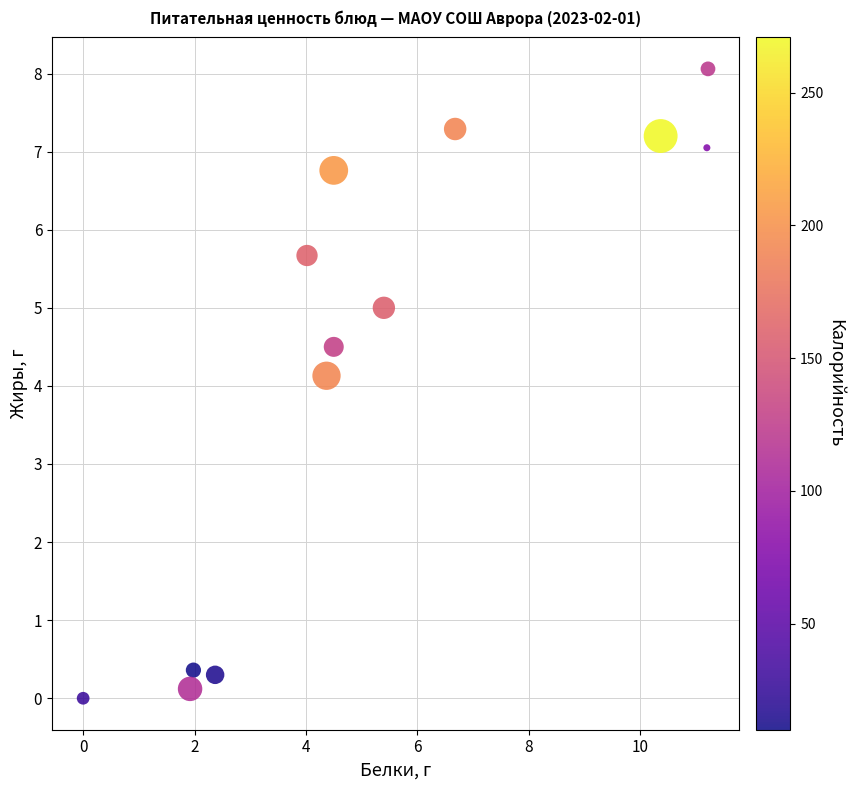

What Y value in the scatter plot is closest to 4?

4.1